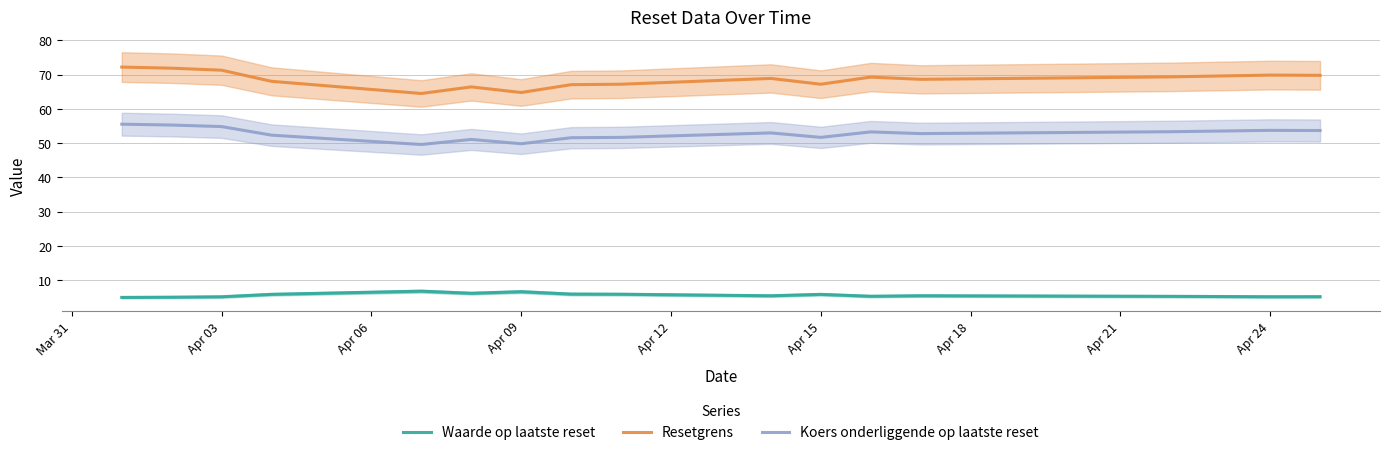

The Resetgrens series shows 69.9 at Apr 24. True or false?

True